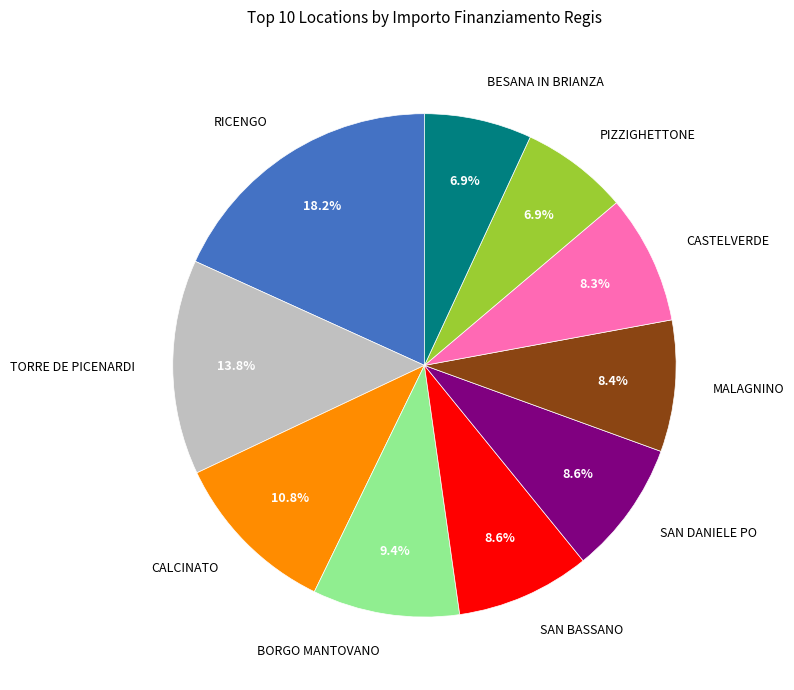

What is the total percentage of SAN DANIELE PO and CALCINATO?

19.4%